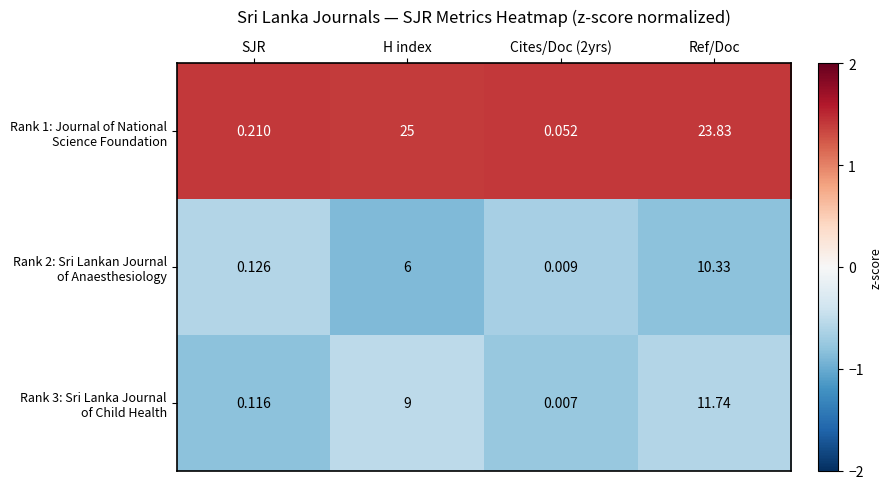

At which category does the chart reach its peak across all series?

H index